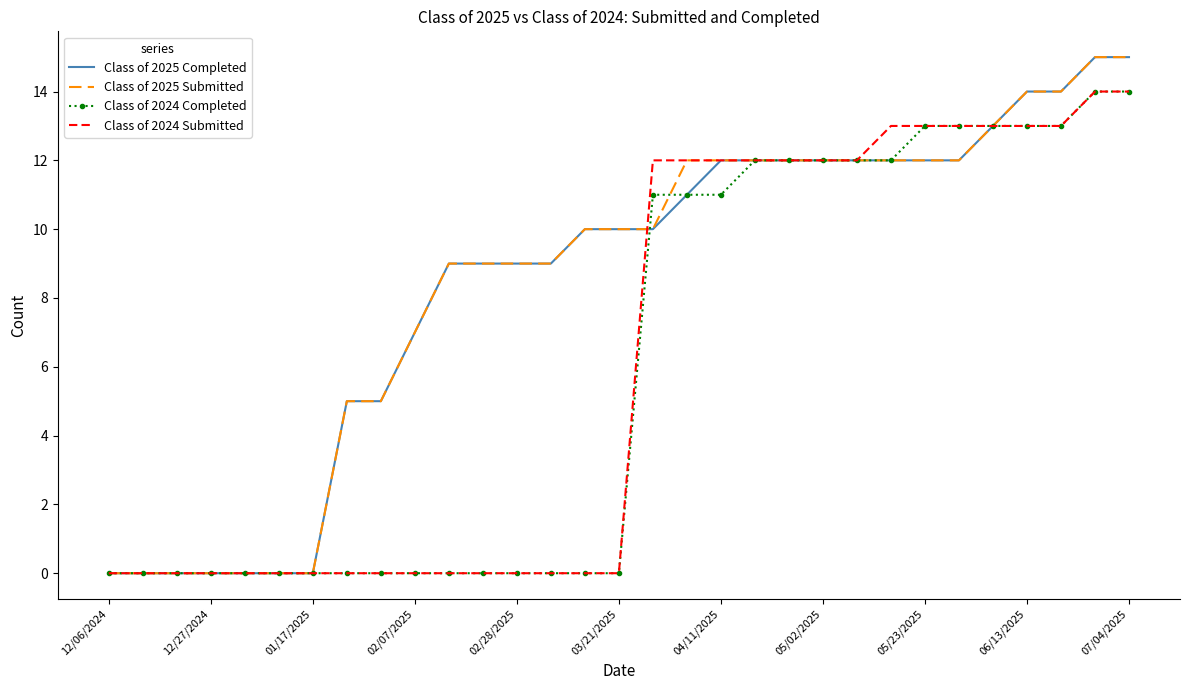

What is the greatest value displayed?

15